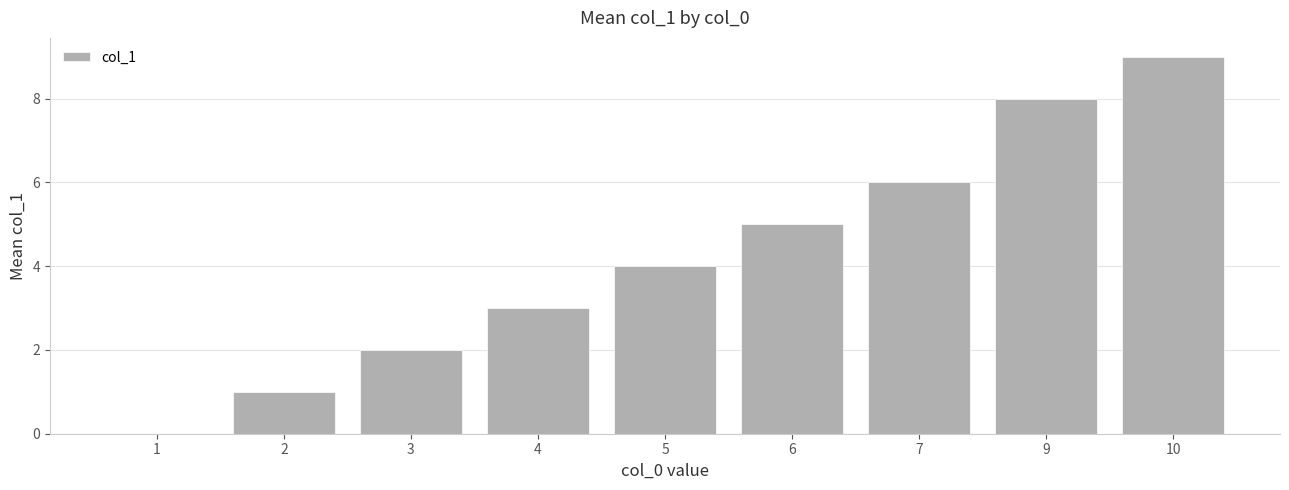

How many data points does each series have?

9